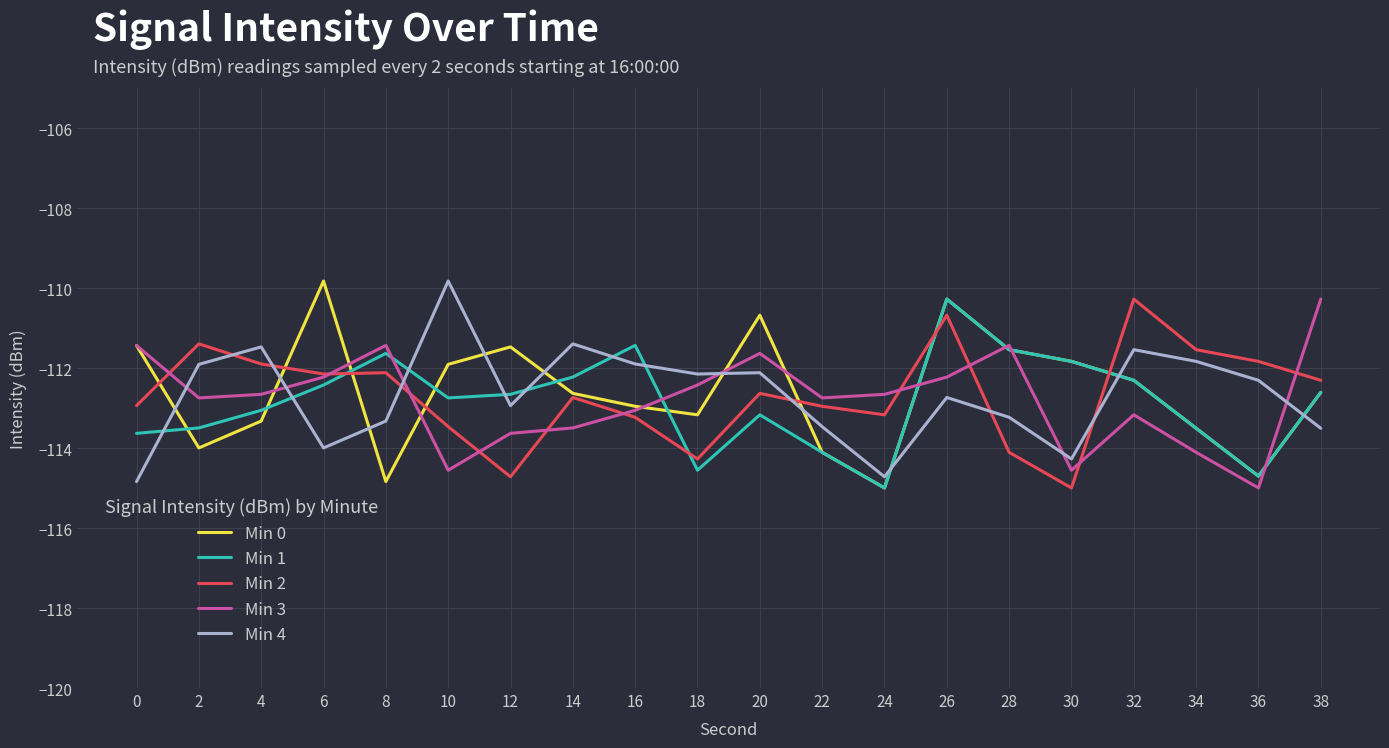

The Min 2 series shows -114.7 at 12. True or false?

True